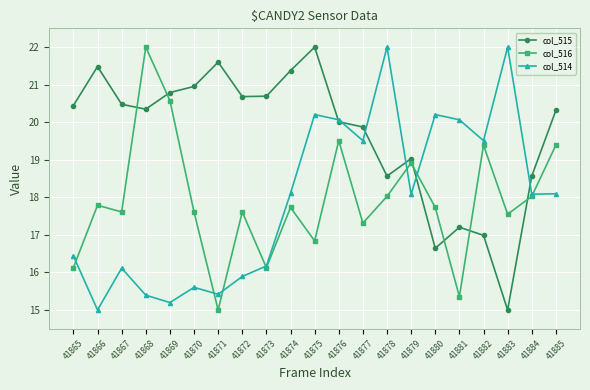

Reading left to right, extract all data points from this chart.

col_515: 20.4	21.5	20.5	20.3	20.8	21.0	21.6	20.7	20.7	21.4	22.0	20.0	19.9	18.6	19.0	16.6	17.2	17.0	15.0	18.6	20.3
col_516: 16.1	17.8	17.6	22.0	20.6	17.6	15.0	17.6	16.1	17.7	16.8	19.5	17.3	18.0	18.9	17.7	15.4	19.4	17.6	18.0	19.4
col_514: 16.4	15.0	16.1	15.4	15.2	15.6	15.4	15.9	16.2	18.1	20.2	20.1	19.5	22.0	18.1	20.2	20.1	19.5	22.0	18.1	18.1